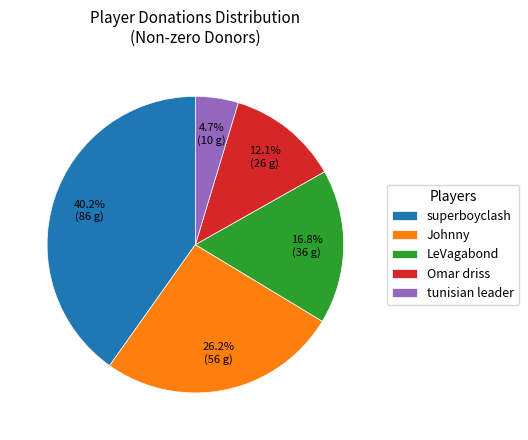

What percentage is the tunisian leader slice, to the nearest percent?

5%